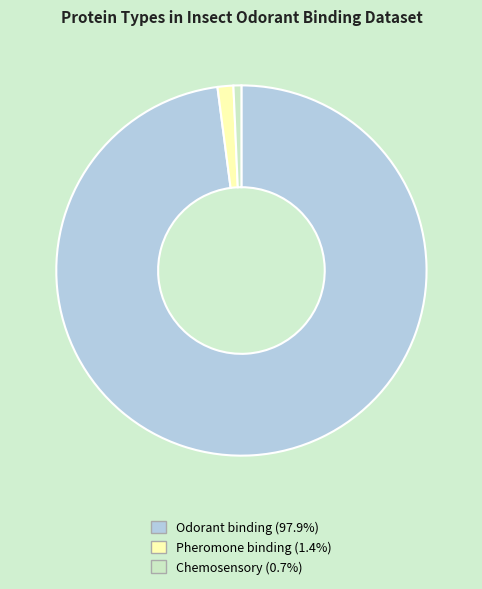

Rank the categories by value from highest to lowest.

Odorant binding, Pheromone binding, Chemosensory